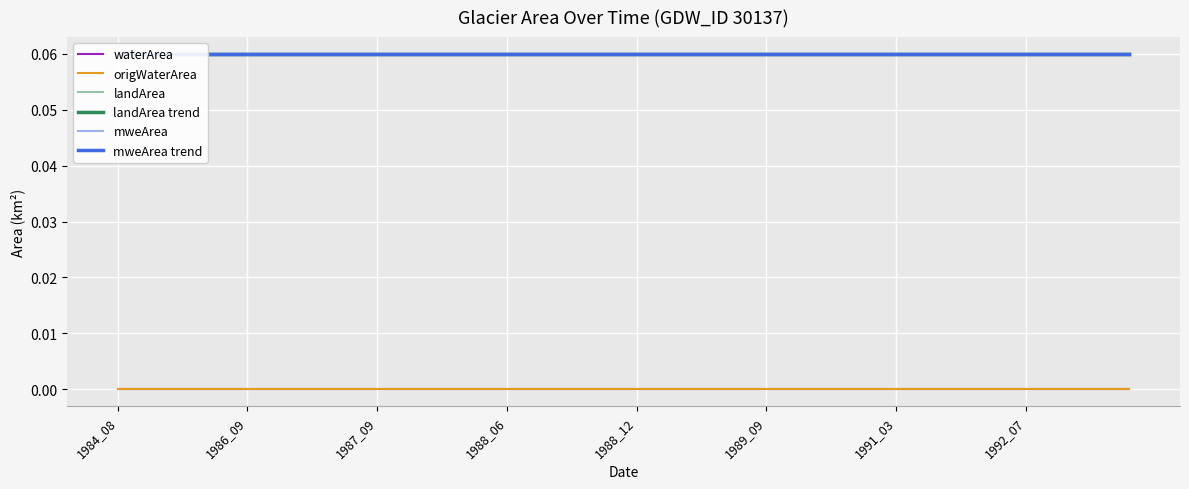

Between 1984_08 and 14, which is larger?

1984_08